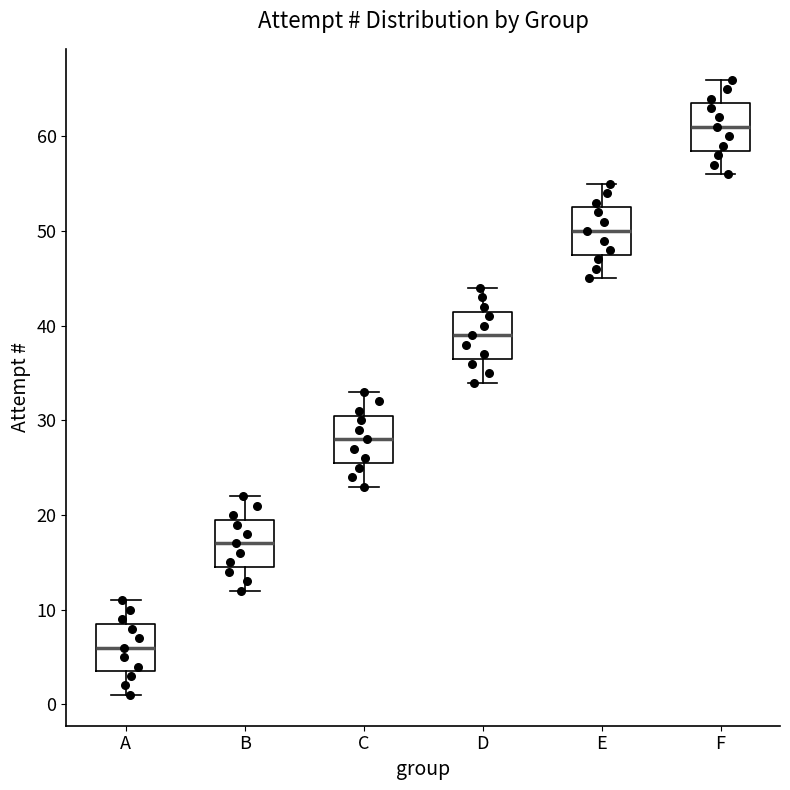

Which box has the lowest median line?

A